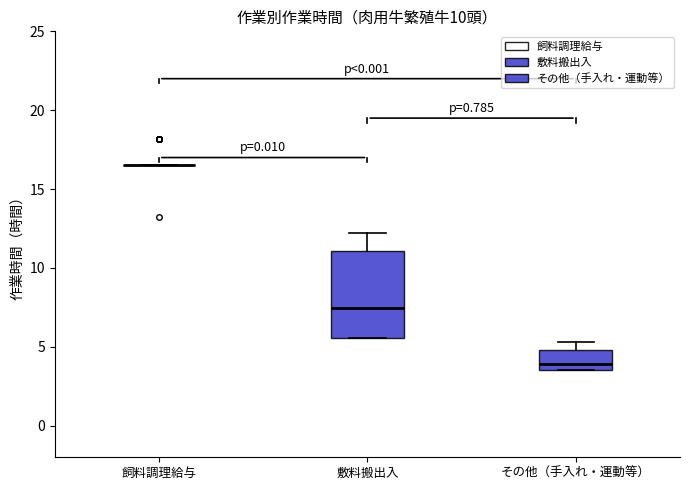

Where is the upper edge of the box for その他（手入れ・運動等） on the y-axis? The values are not printed on the chart, so give them approximately, as read against the axis.

5.0